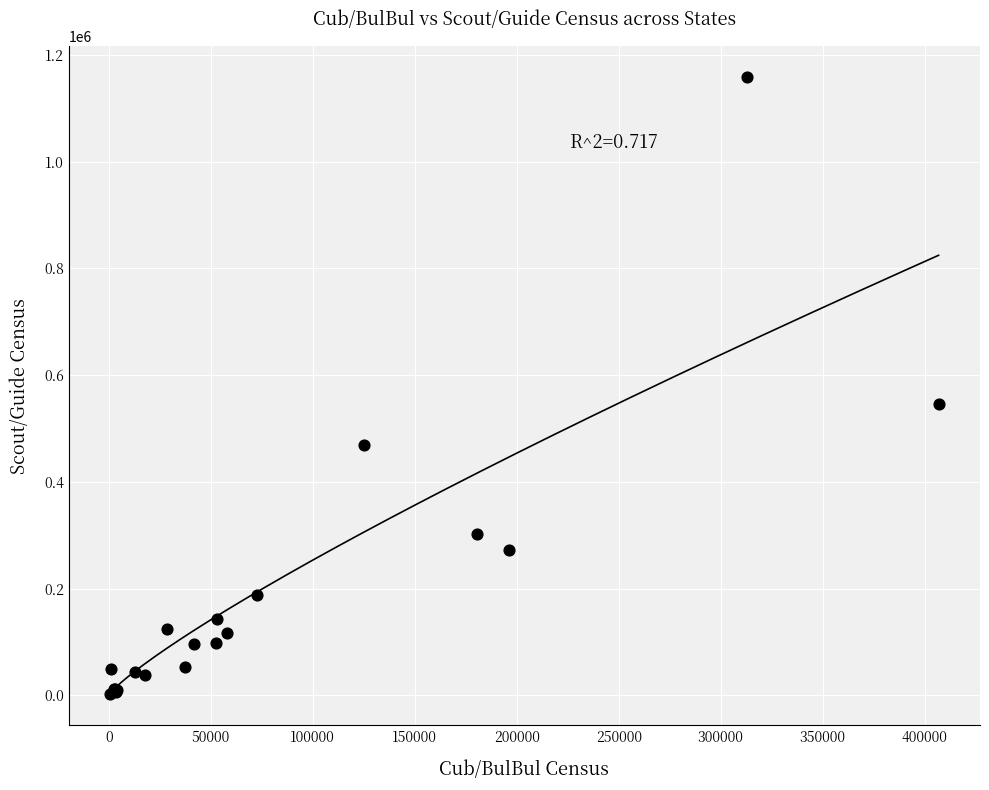

What Y value in the scatter plot is closest to 580305?

545437.0